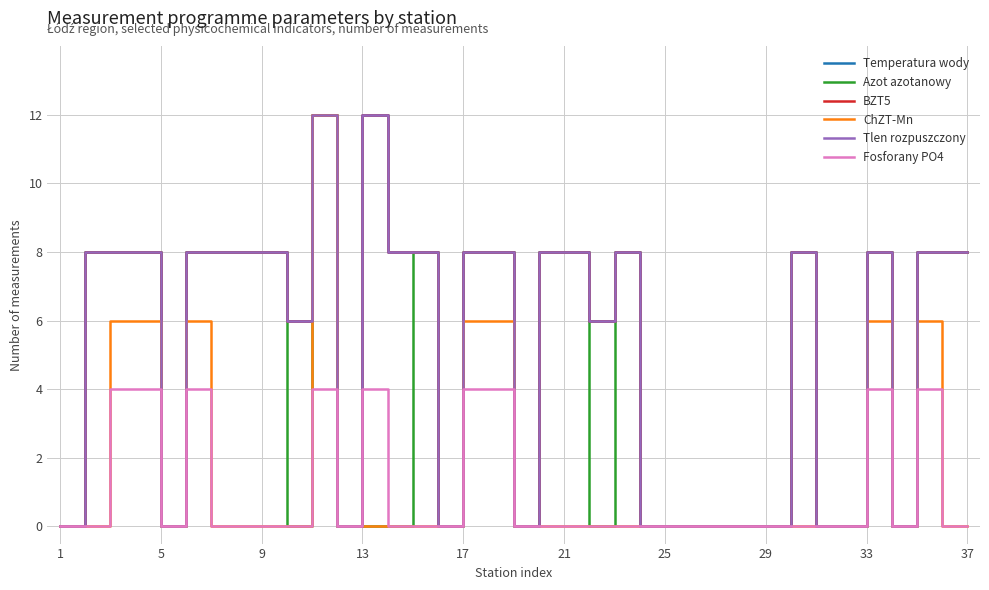

Is this an area chart (filled region under the line)?

No